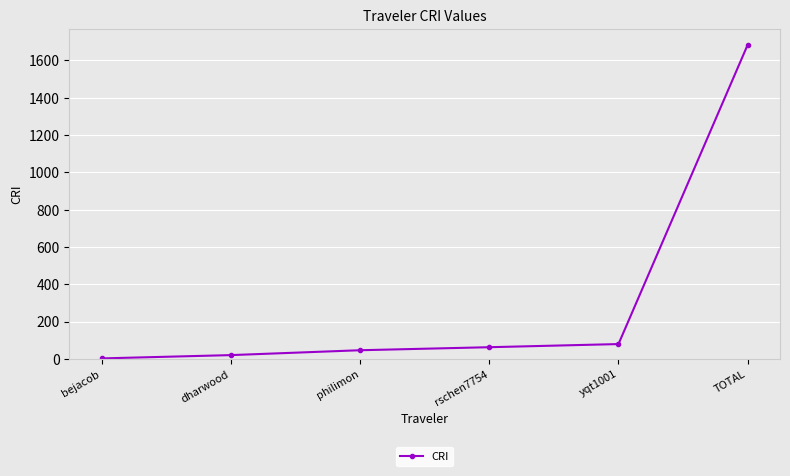

How many values are below 63?

3